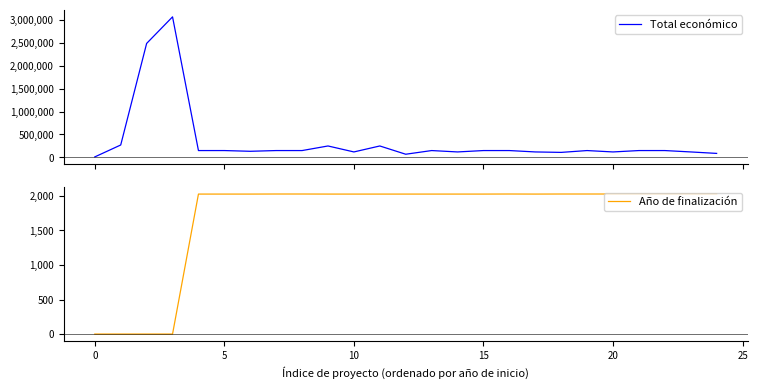

What is the maximum value for Total económico?

3062871